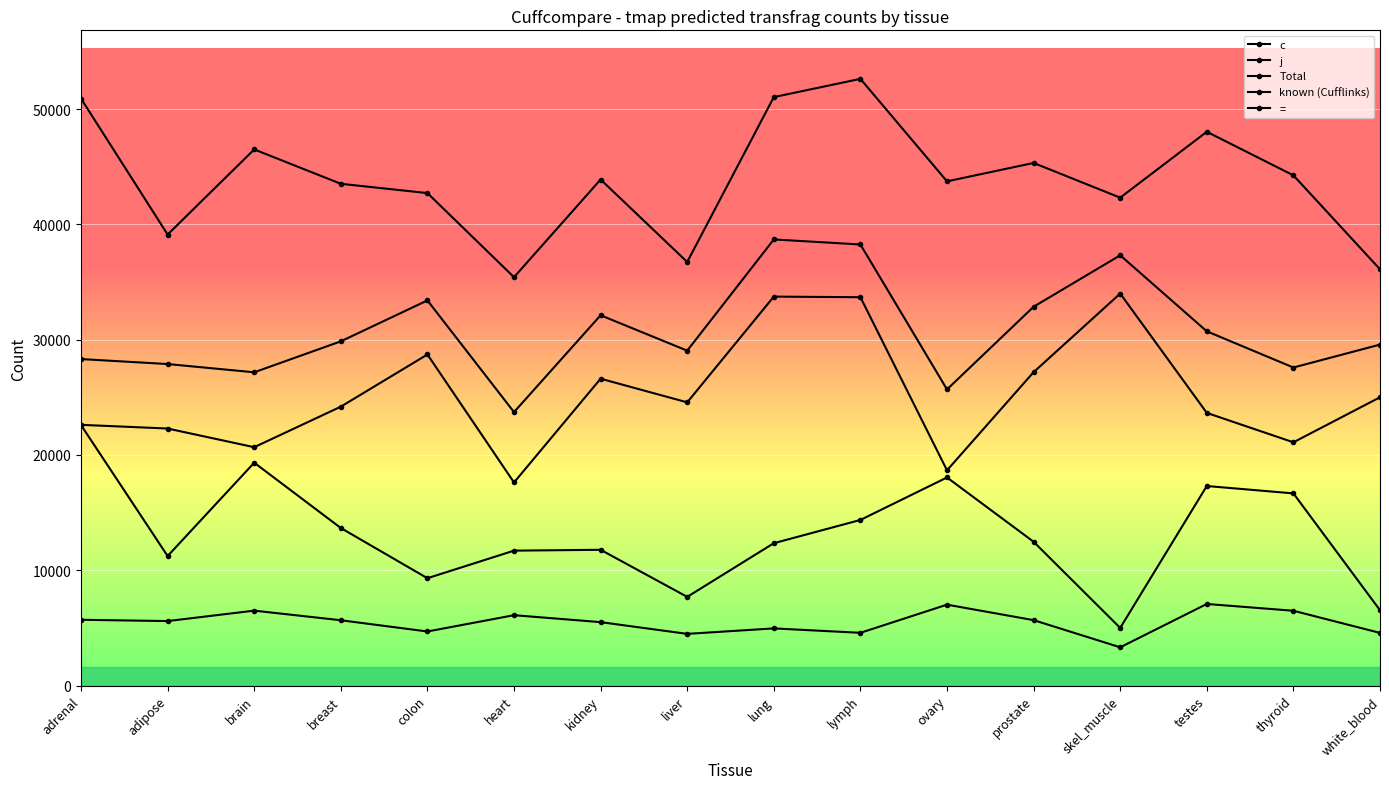

Is this an area chart (filled region under the line)?

No